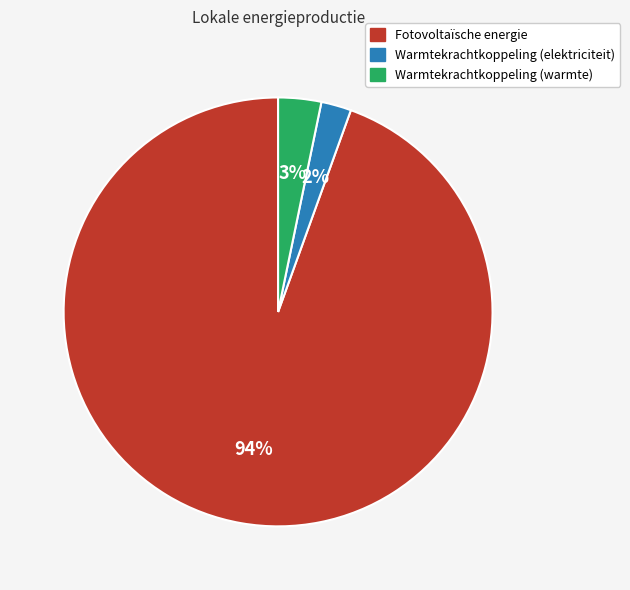

The Fotovoltaïsche energie slice represents 99% of the pie. True or false?

False